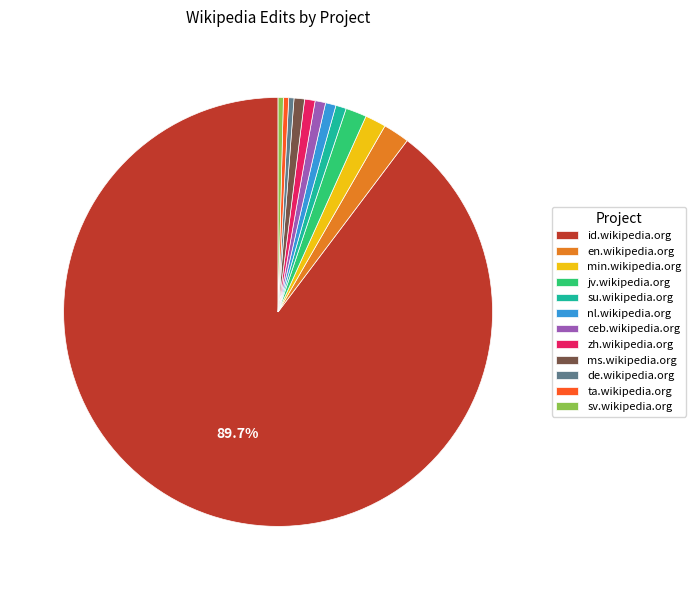

Do ceb.wikipedia.org and zh.wikipedia.org together represent more than half of the pie?

No